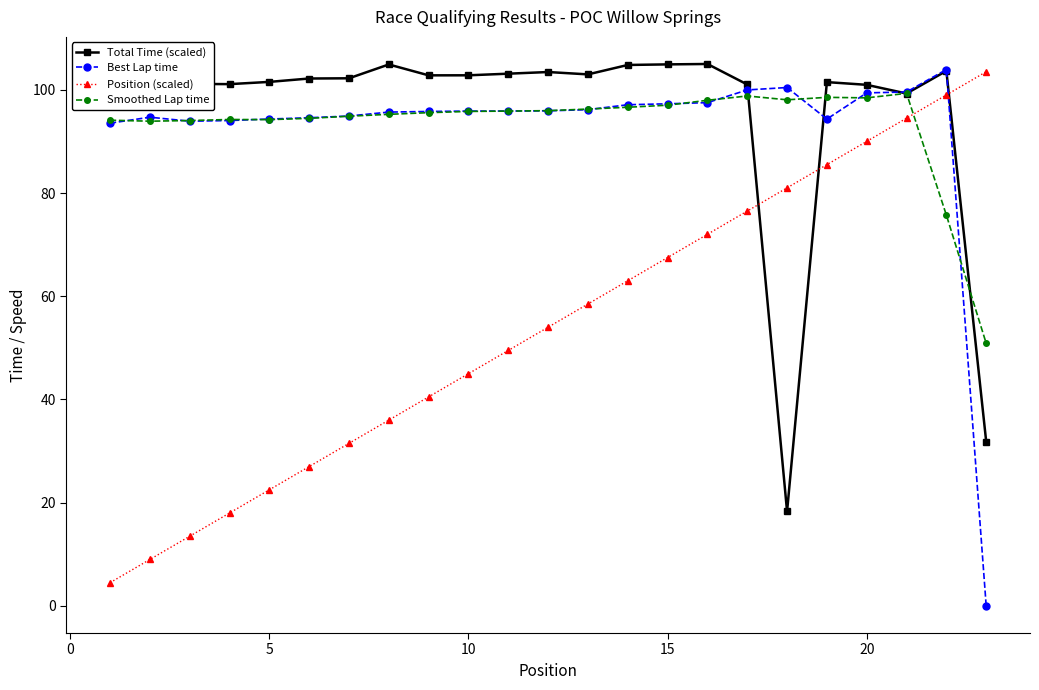

Which series ends up on top after the final intersection of Position (scaled) and Smoothed Lap time?

Position (scaled)